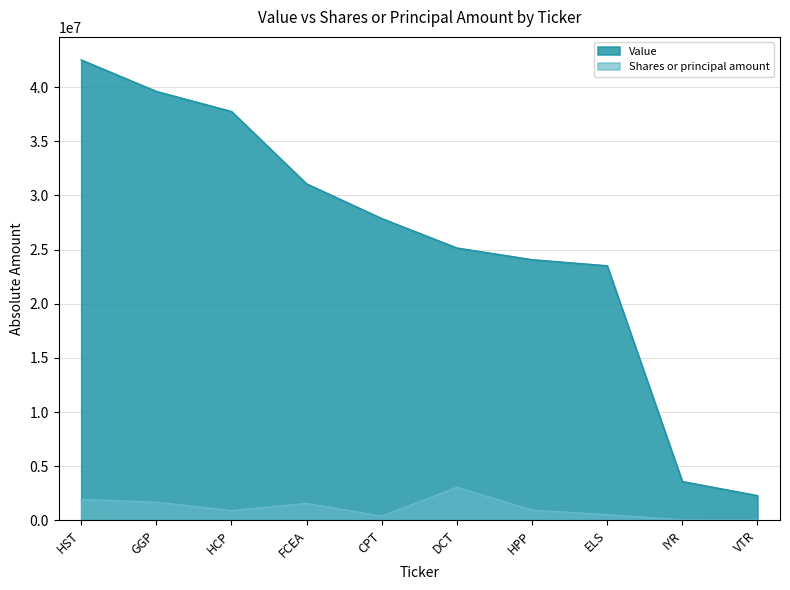

At which label is Value closest to 22394500?

ELS